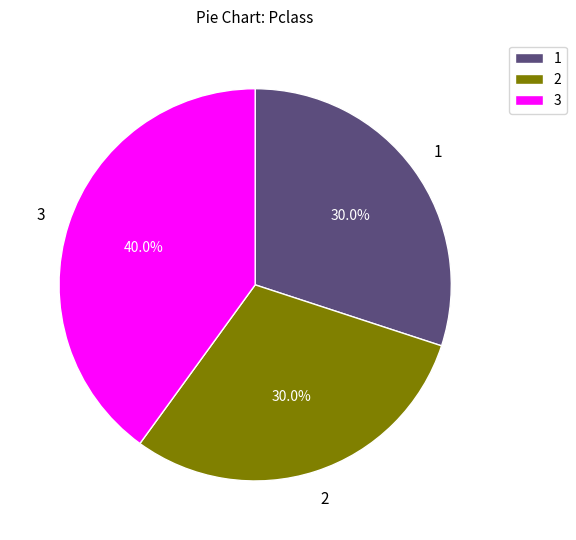

What percentage do 2 and 3 together represent?

70.0%